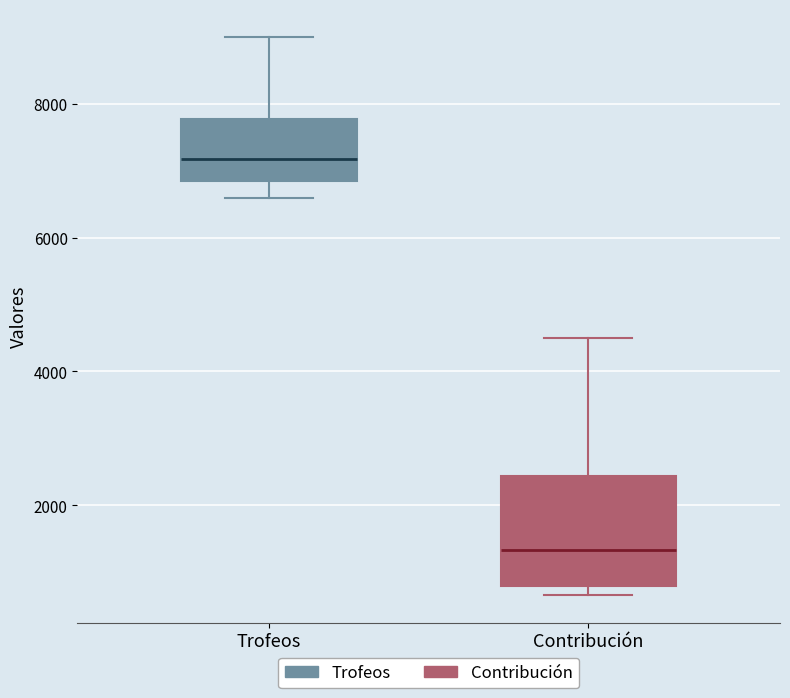

Reading left to right, read every box against the y-axis: the position of its median line, the range the box covers, and the ends of its whiskers. The values are not printed on the chart, so give them approximately, as read against the axis.

Trofeos: median 7200, box 6800 to 7800, whiskers 6600 to 9000
Contribución: median 1400, box 800 to 2400, whiskers 600 to 4600